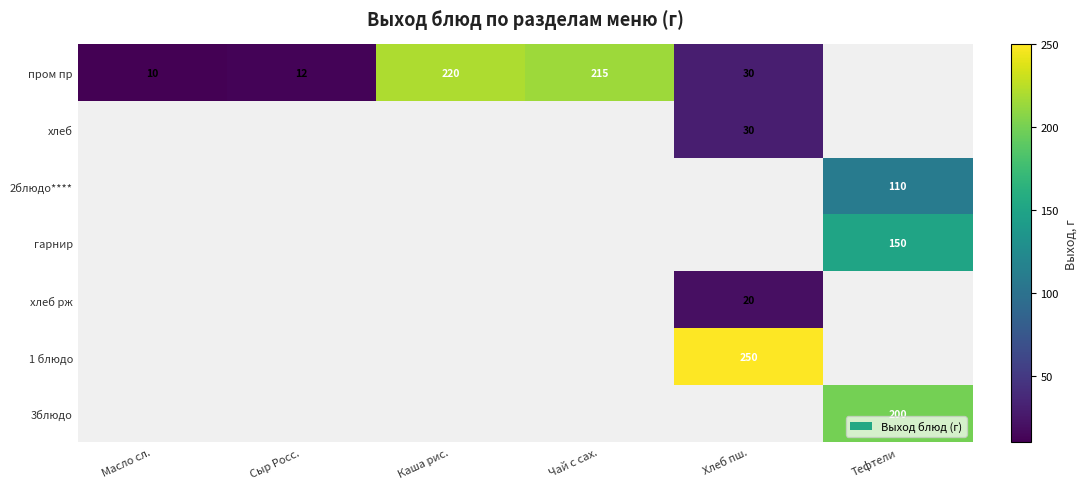

The value of пром пр at Масло сл. is 4. True or false?

False